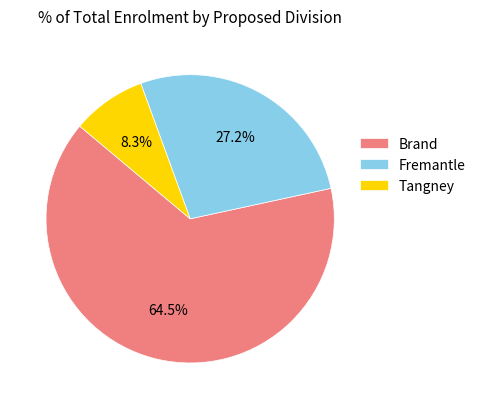

Is there any slice that represents more than half of the pie?

Yes